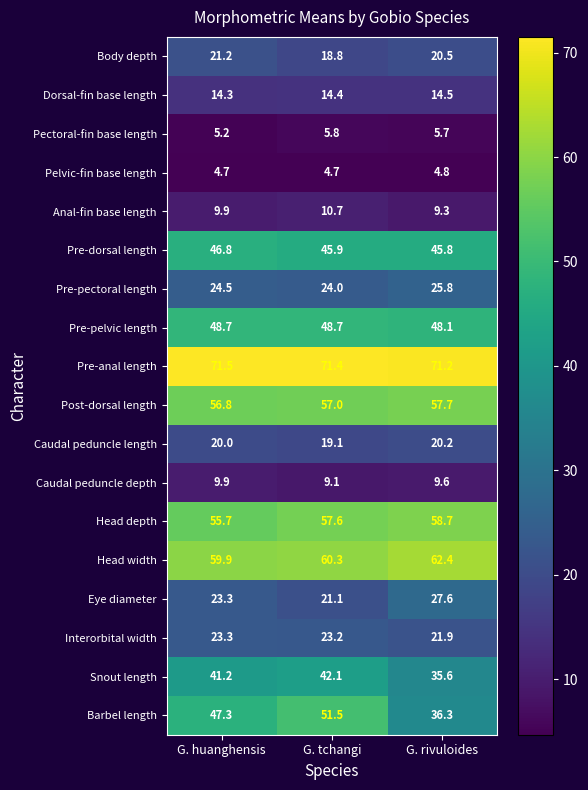

At how many categories does at least one series exceed 13?

3